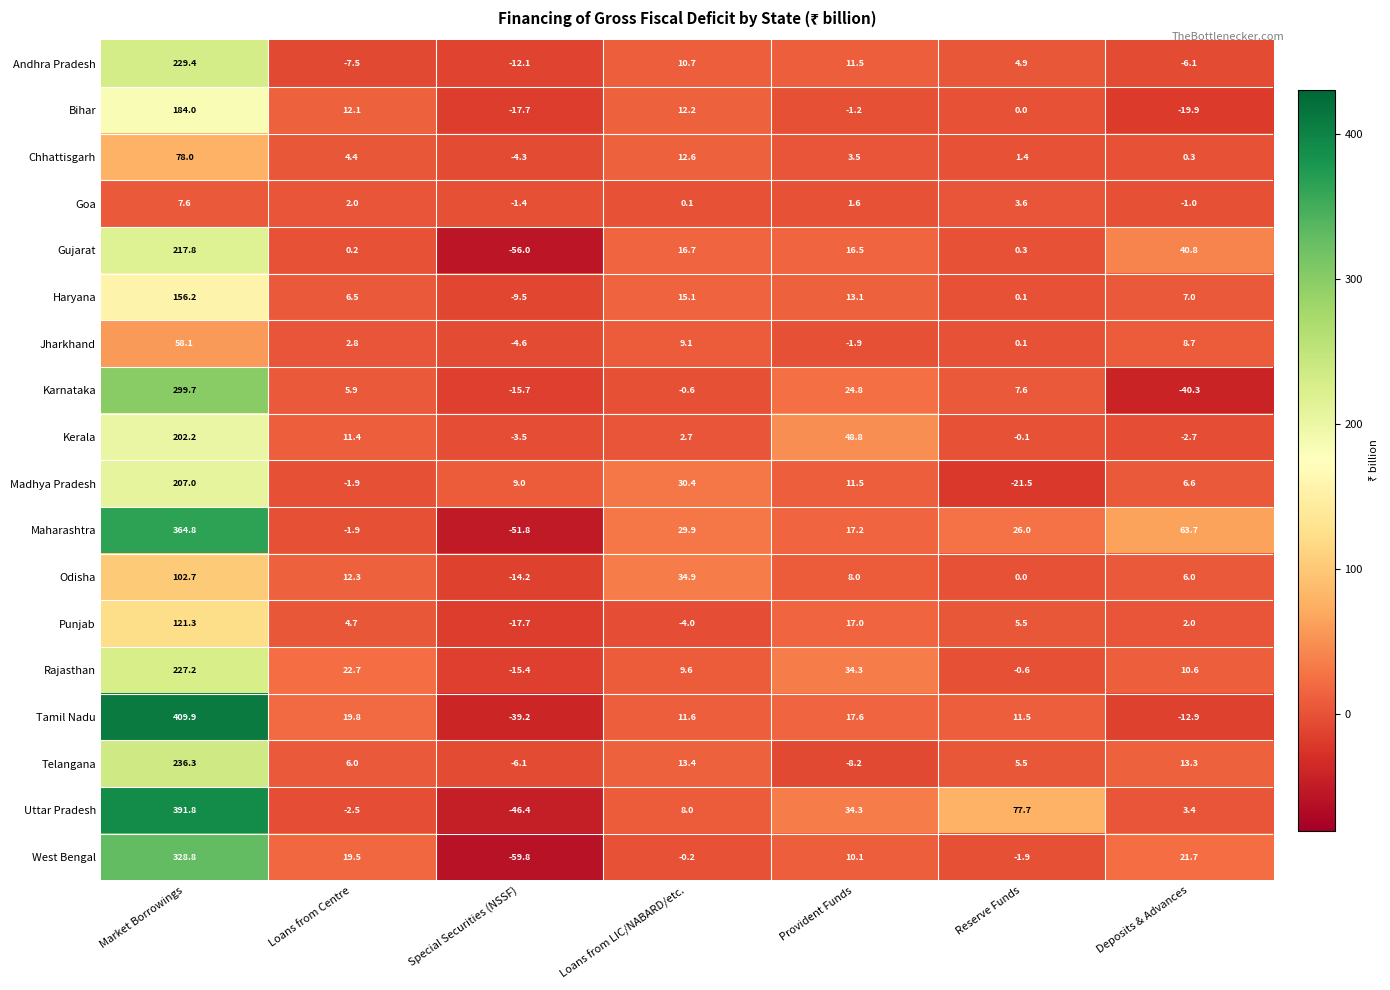

At which category does the chart reach its peak across all series?

Market Borrowings